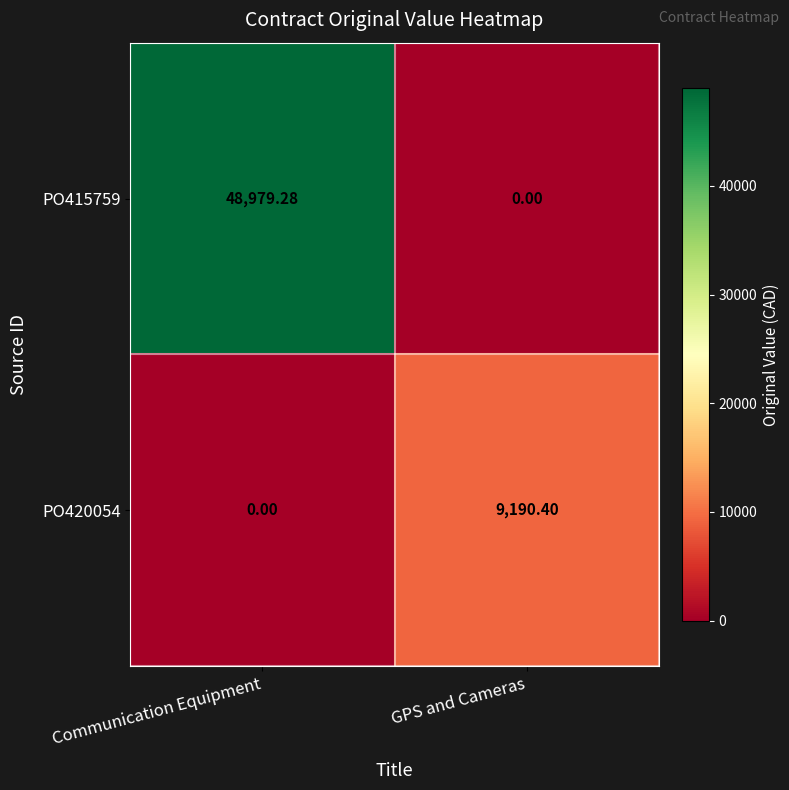

Between Communication Equipment and GPS and Cameras, which series saw the biggest shift?

PO415759